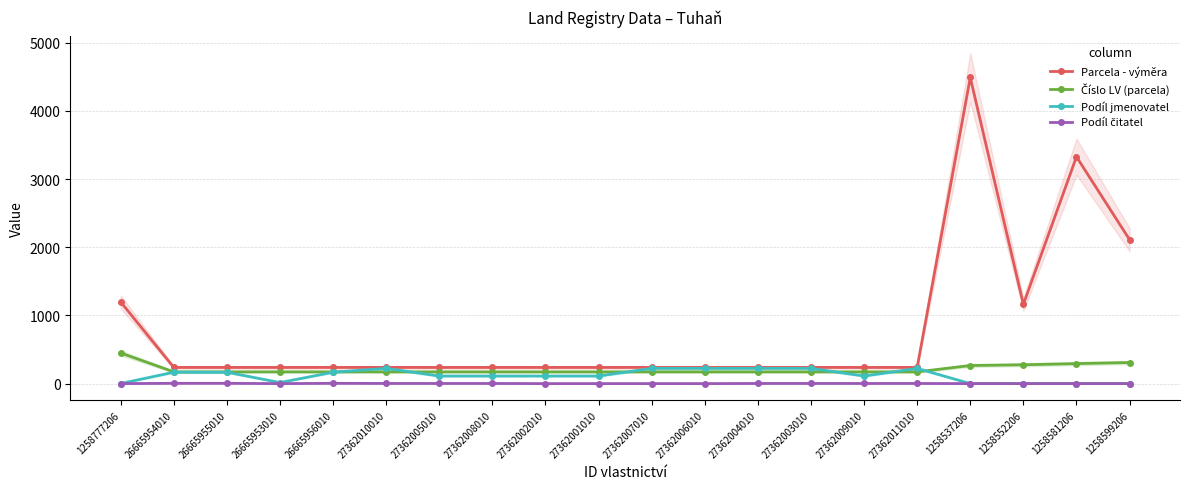

What is the minimum value for Číslo LV (parcela)?

173